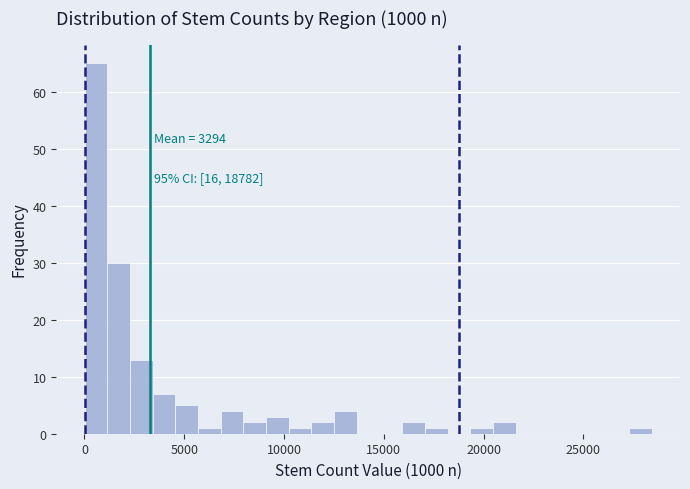

Read against the x-axis, roughly where is the centre of the tallest bar?

500